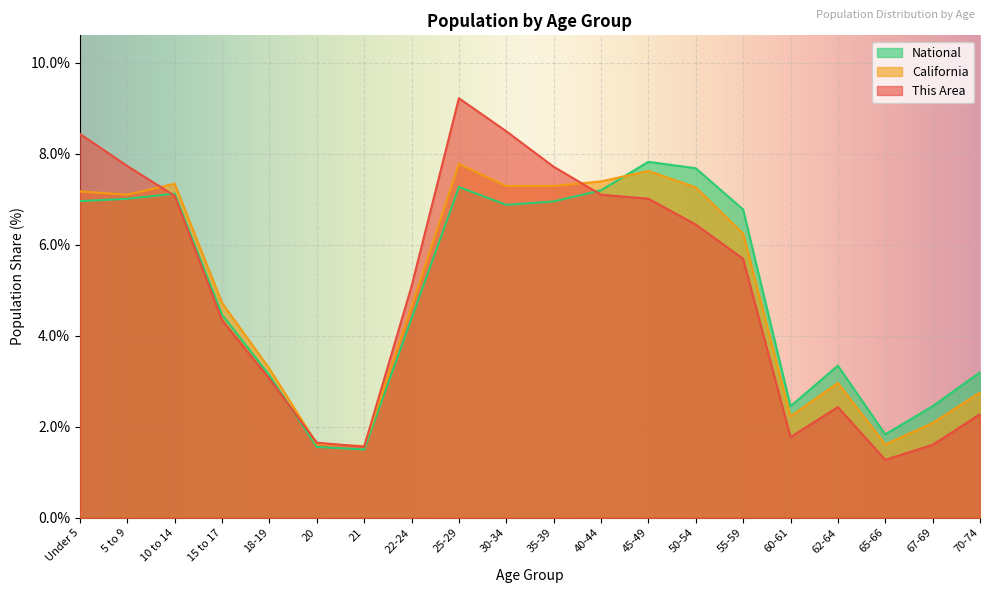

Where is the first local maximum for National?

10 to 14